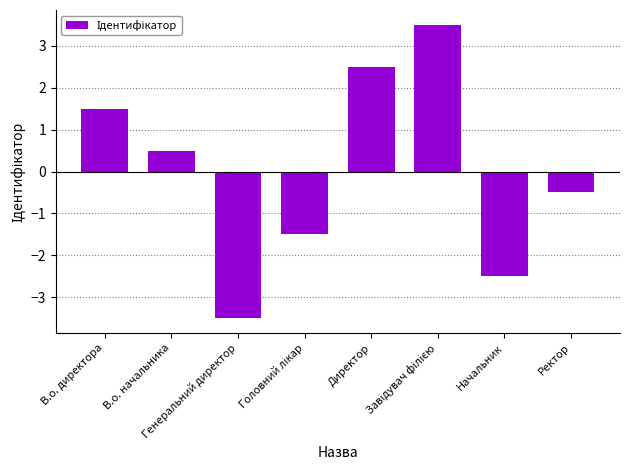

What is the value of the 7th bar from the left?

-2.5